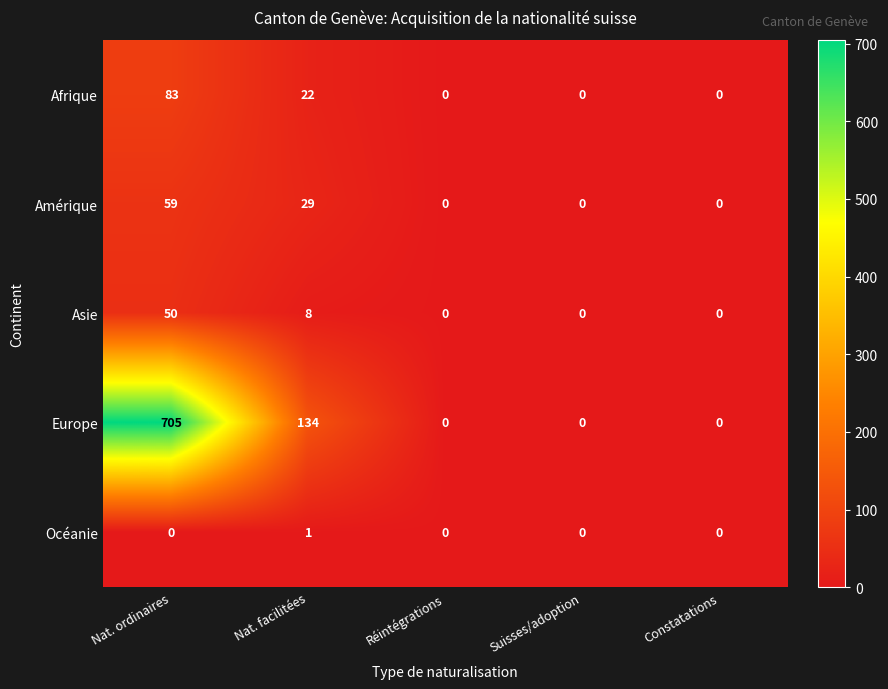

List the series in order of their peak value, highest first.

Europe, Afrique, Amérique, Asie, Océanie